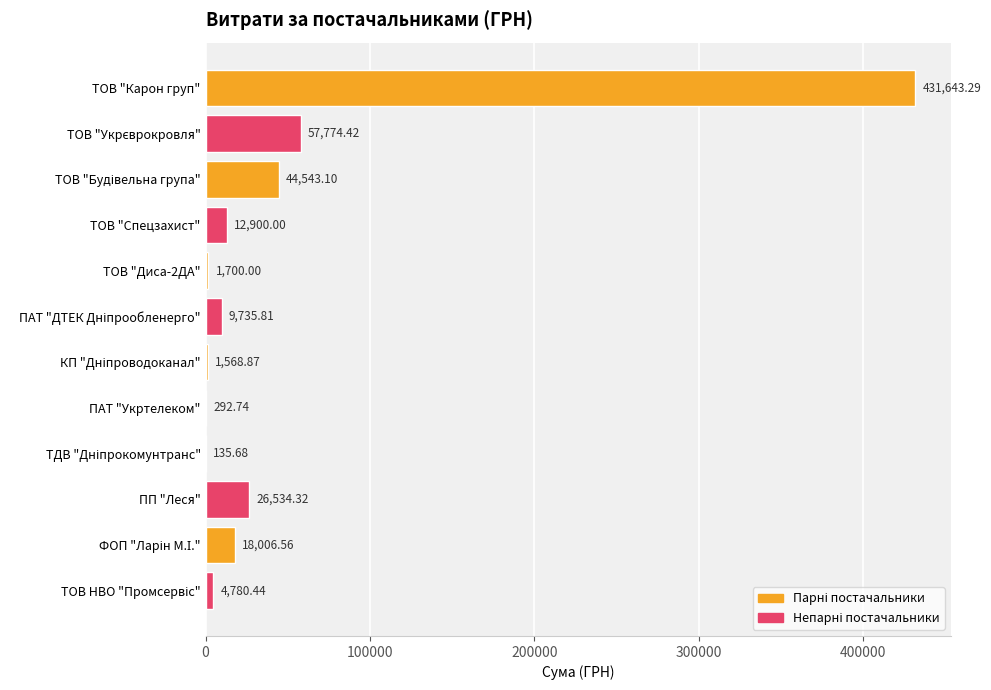

What is the change in value from ТОВ "Карон груп" to ТОВ "Диса-2ДА"?

-429943.3